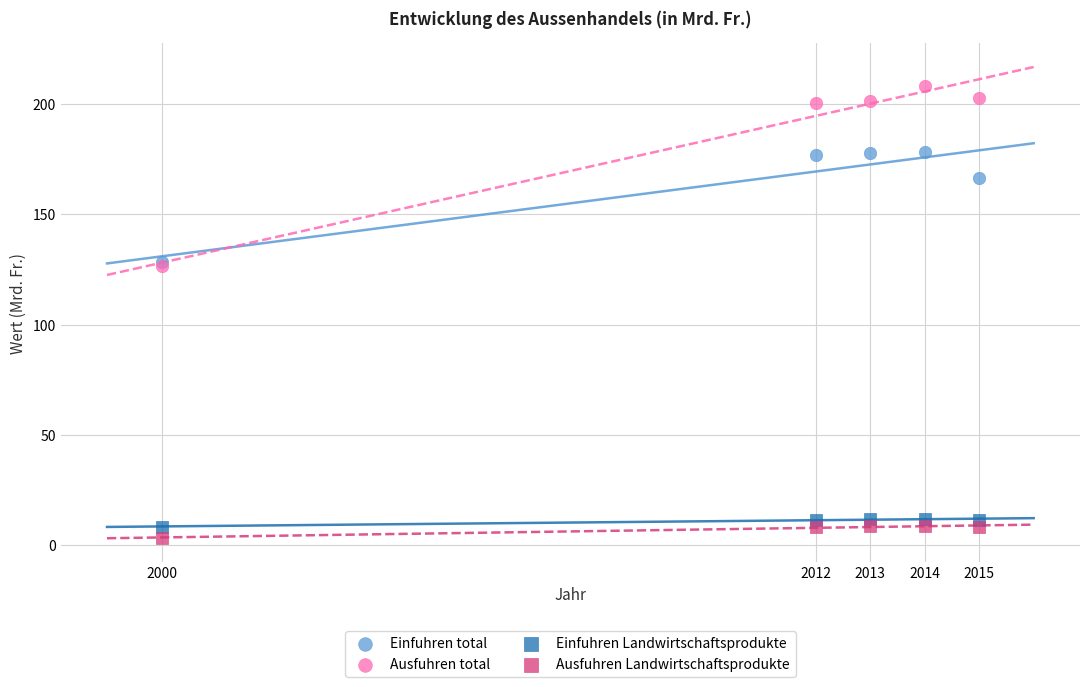

Which series reaches the minimum Y coordinate?

Ausfuhren Landwirtschaftsprodukte